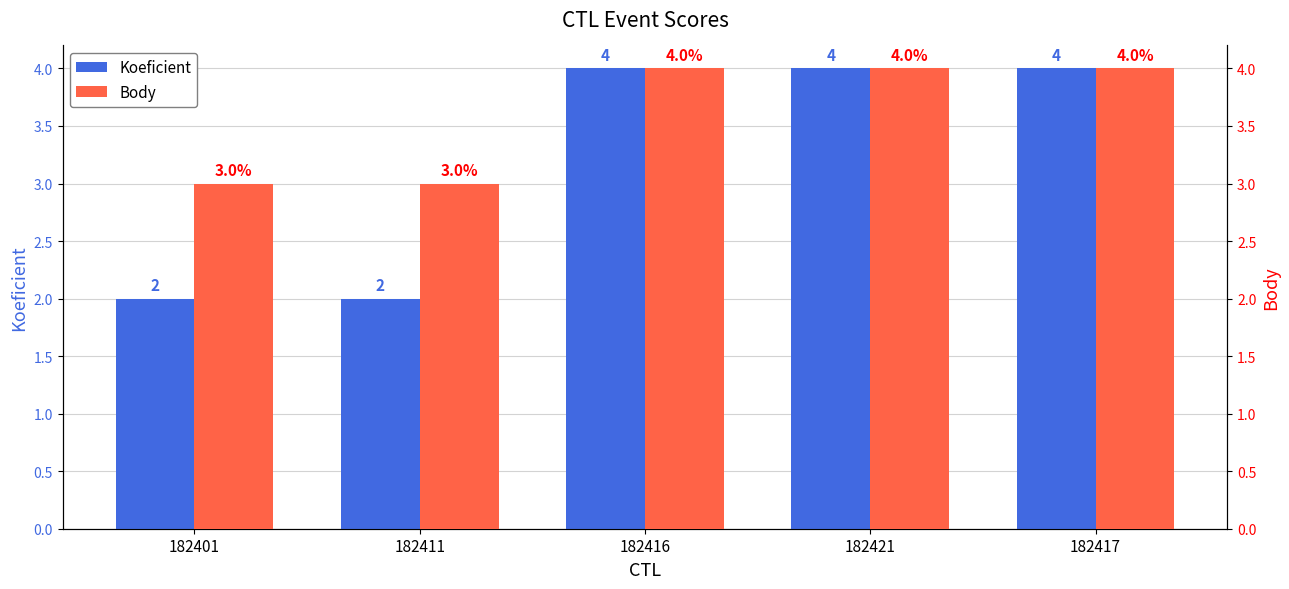

What is the label of the 4th bar from the right?

182411